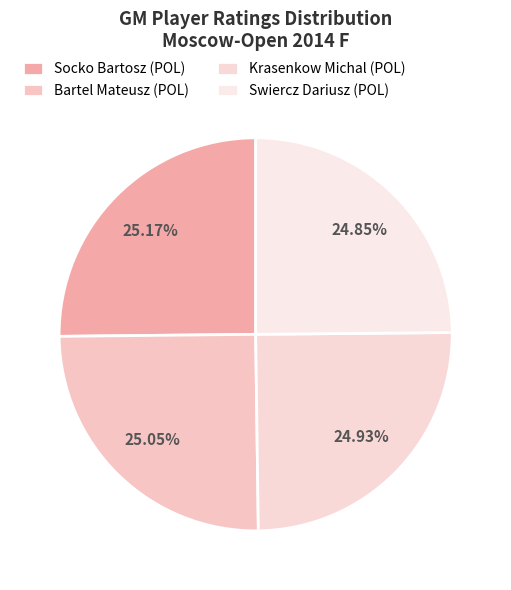

Count the number of slices in the pie.

4